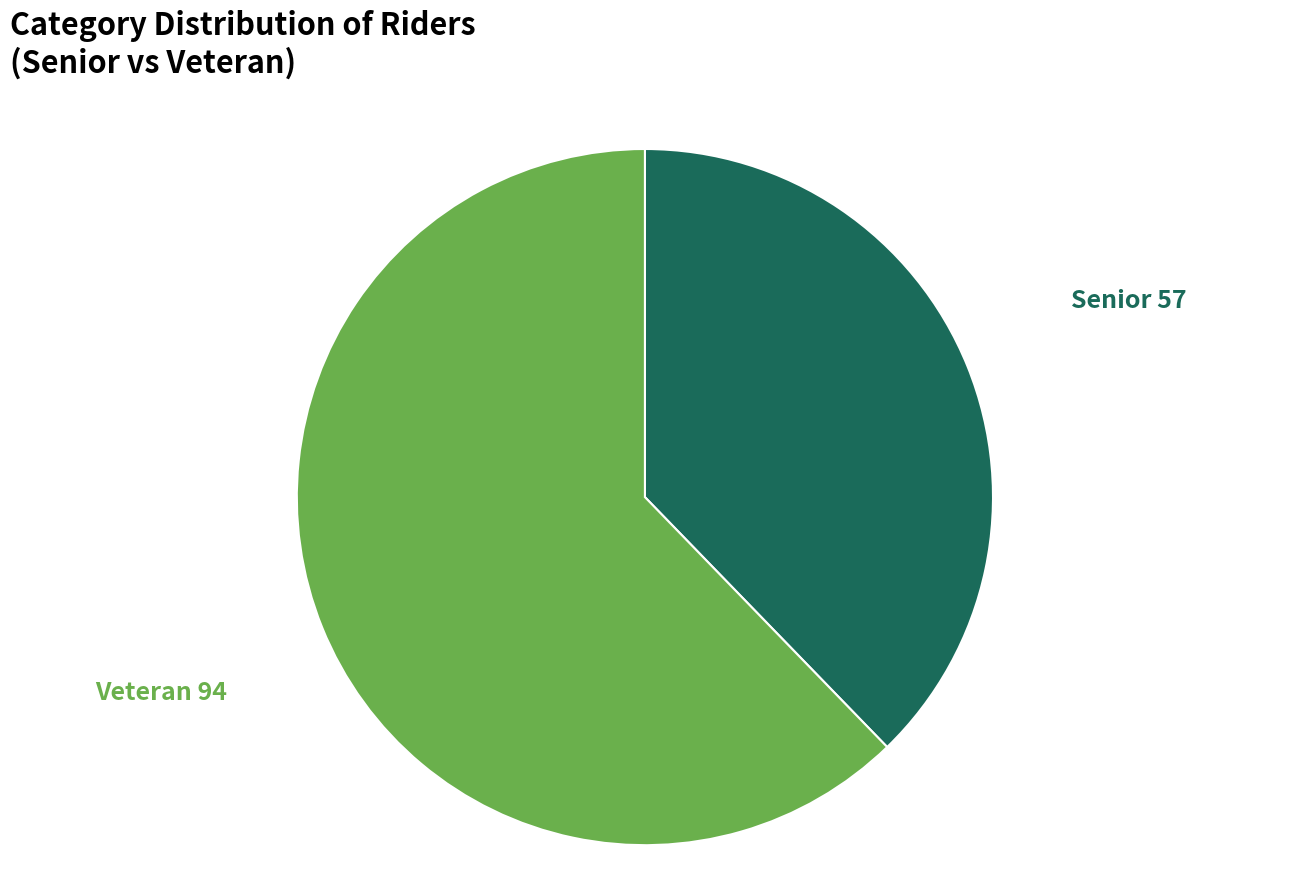

Does any single category account for the majority?

Yes